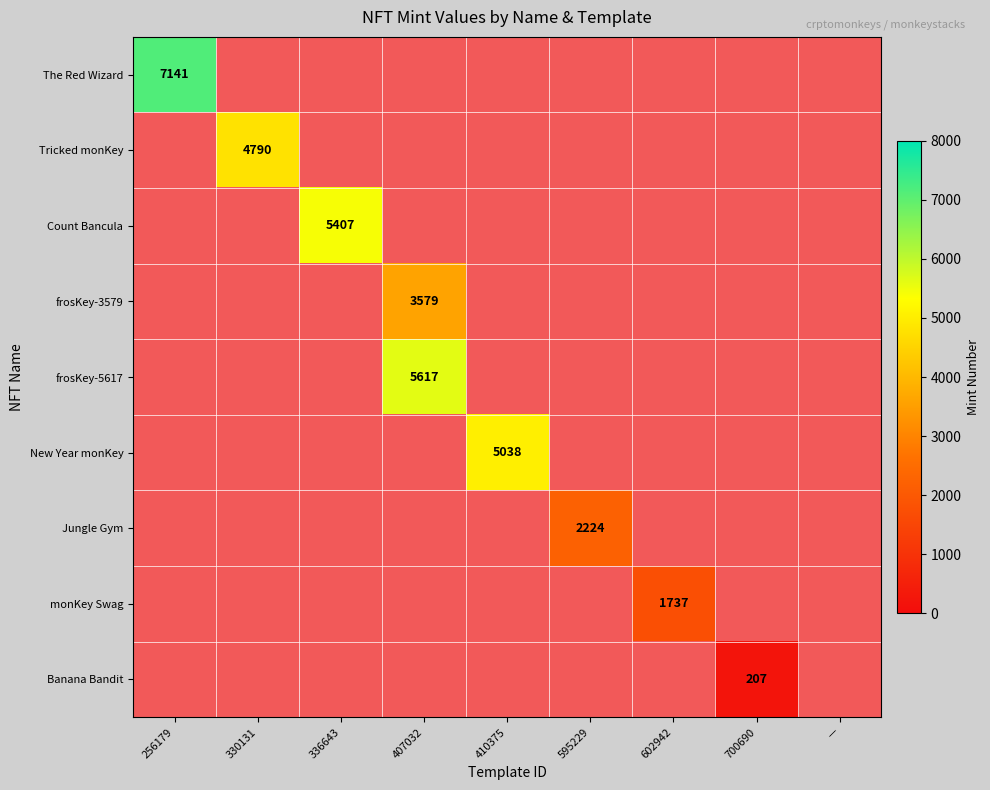

How many data points does each series have?

9